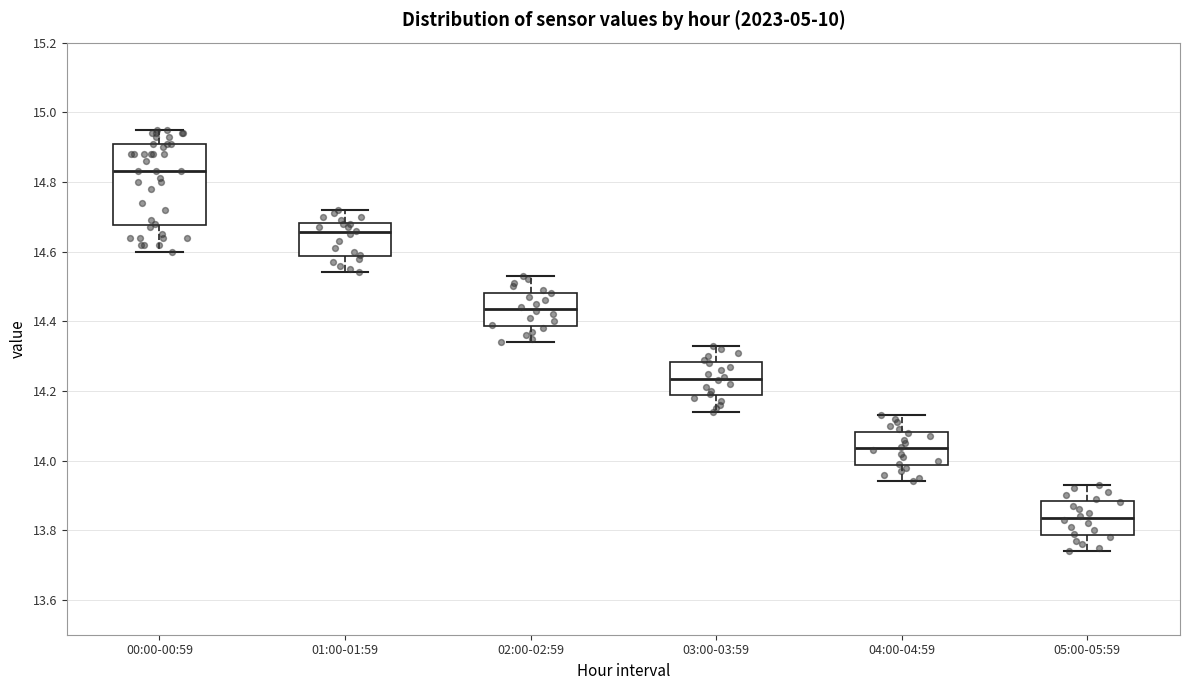

Reading left to right, transcribe this box plot: for each box, give where its median line is, the range the box spans, and where its two whiskers end, as read against the y-axis. The values are not printed on the chart, so give them approximately, as read against the axis.

00:00-00:59: median 14.84, box 14.68 to 14.92, whiskers 14.60 to 14.96
01:00-01:59: median 14.66, box 14.58 to 14.68, whiskers 14.54 to 14.72
02:00-02:59: median 14.44, box 14.38 to 14.48, whiskers 14.34 to 14.54
03:00-03:59: median 14.24, box 14.18 to 14.28, whiskers 14.14 to 14.34
04:00-04:59: median 14.04, box 13.98 to 14.08, whiskers 13.94 to 14.14
05:00-05:59: median 13.84, box 13.78 to 13.88, whiskers 13.74 to 13.94